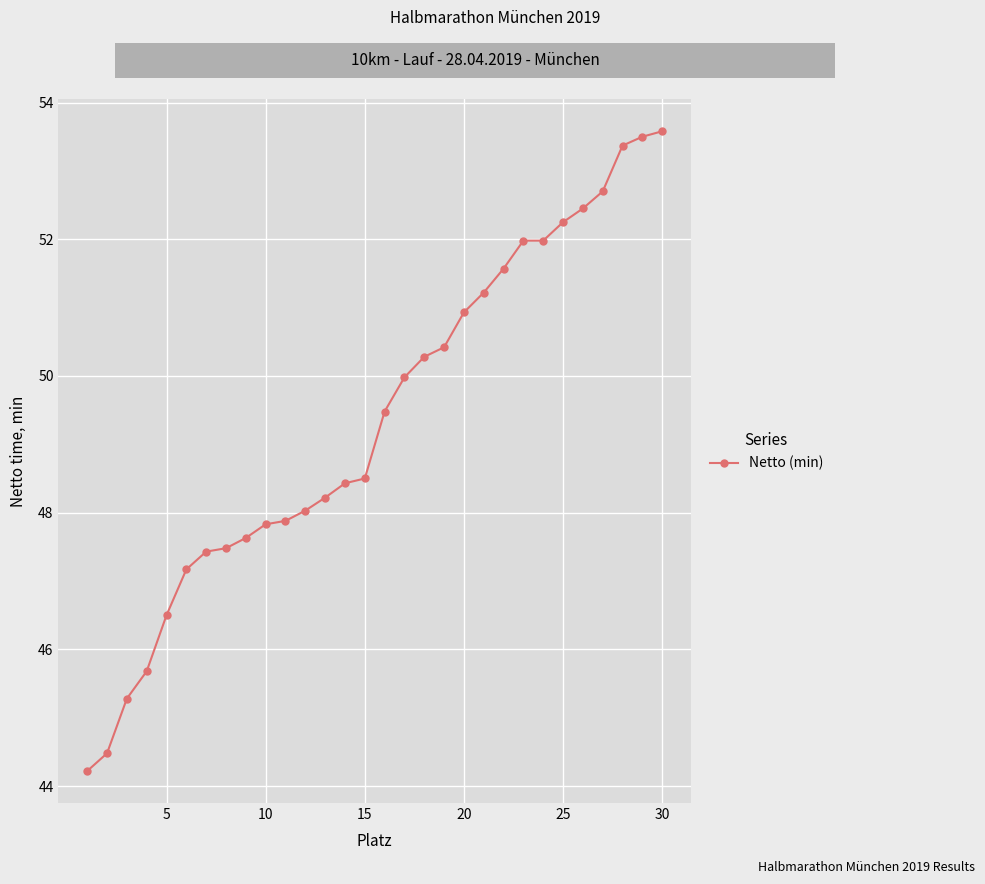

What is the average value?

49.3